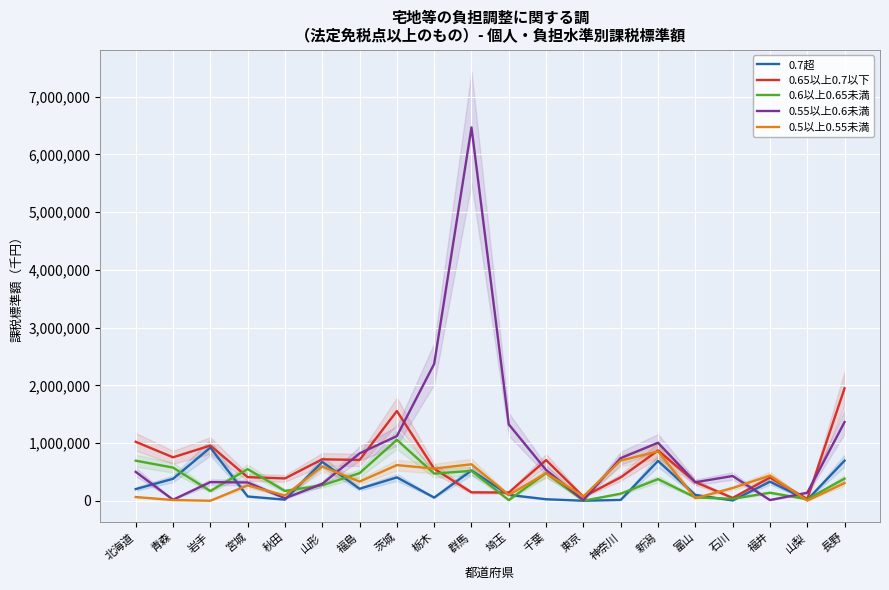

Which series has the largest total across all categories?

0.55以上0.6未満